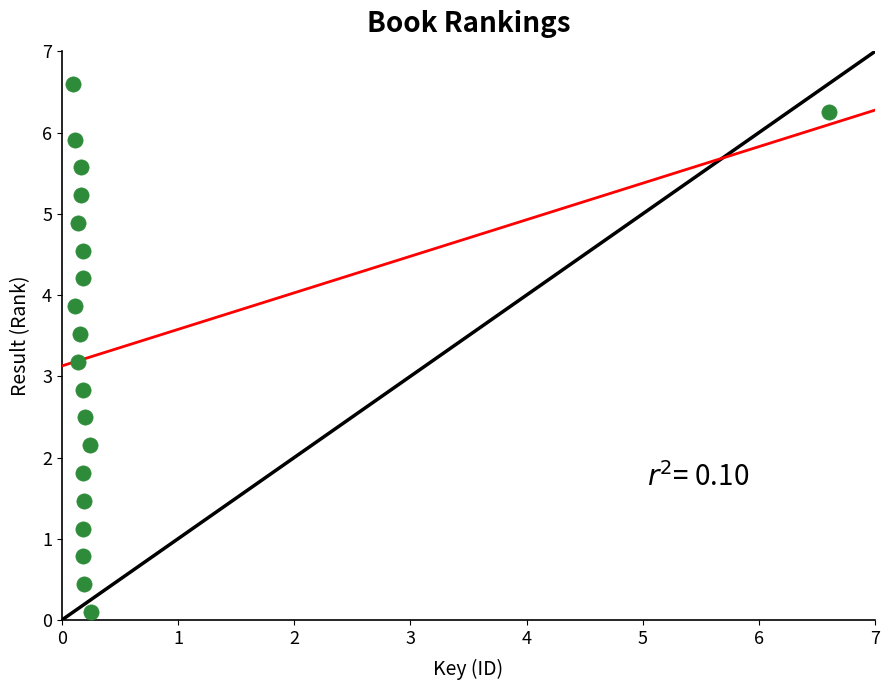

What is the range of Y values (max minus min)?

6.5